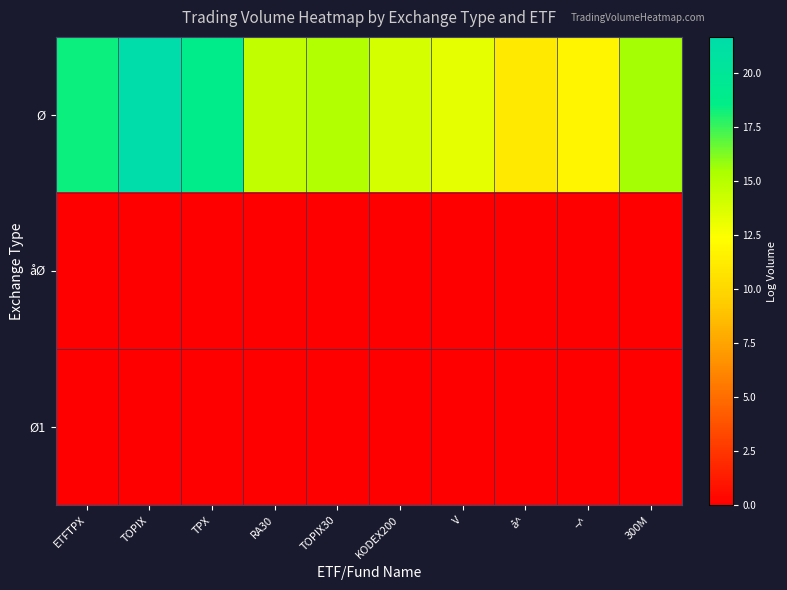

Reading left to right, what are all the values shown in this chart?

Ø: ETFTPX=18.3	TOPIX=21.7	TPX=18.8	RA30=14.6	TOPIX30=15.2	KODEX200=13.9	V=13.3	å^=11.0	¬^=11.9	300M=15.6
åØ: ETFTPX=0.0	TOPIX=0.0	TPX=0.0	RA30=0.0	TOPIX30=0.0	KODEX200=0.0	V=0.0	å^=0.0	¬^=0.0	300M=0.0
Ø1: ETFTPX=0.0	TOPIX=0.0	TPX=0.0	RA30=0.0	TOPIX30=0.0	KODEX200=0.0	V=0.0	å^=0.0	¬^=0.0	300M=0.0